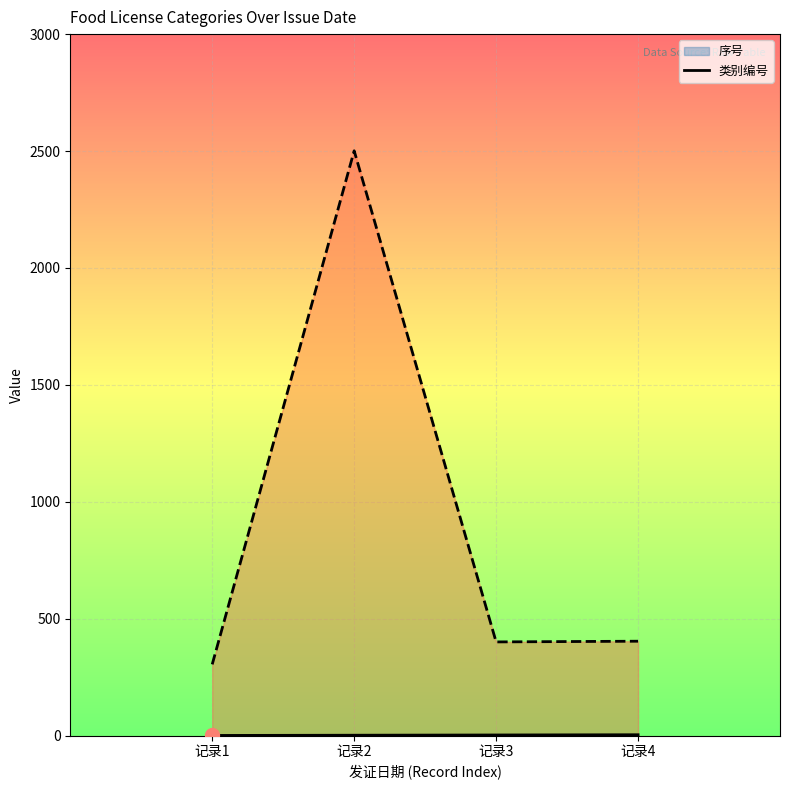

Reading right to left, what are all the values shown in this chart?

序号 line: 记录4=4	记录3=3	记录2=2	记录1=1
类别编号 line: 记录4=404	记录3=401	记录2=2501	记录1=305